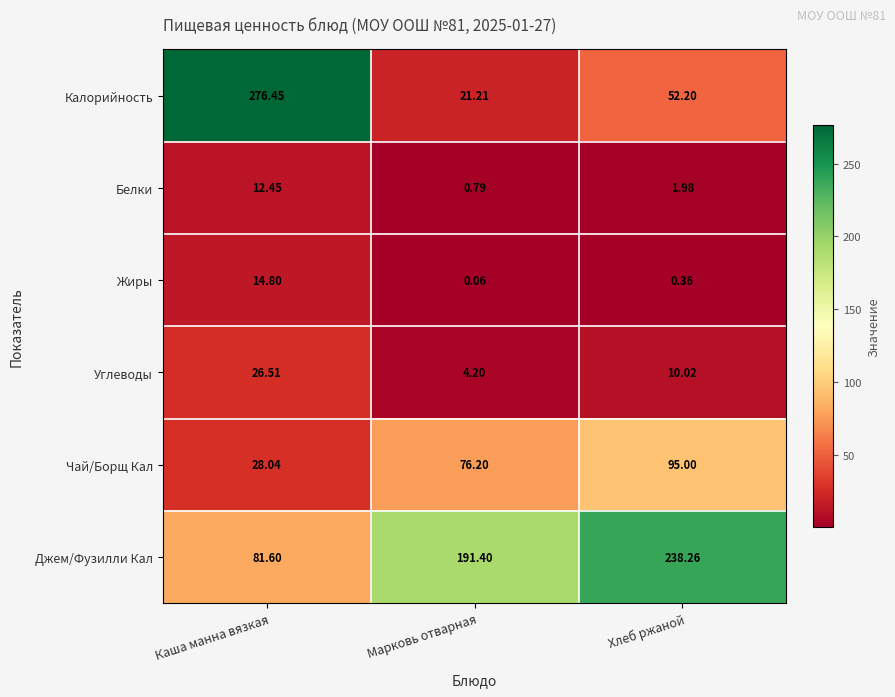

Rank the categories by Жиры value from lowest to highest.

Марковь отварная, Хлеб ржаной, Каша манна вязкая